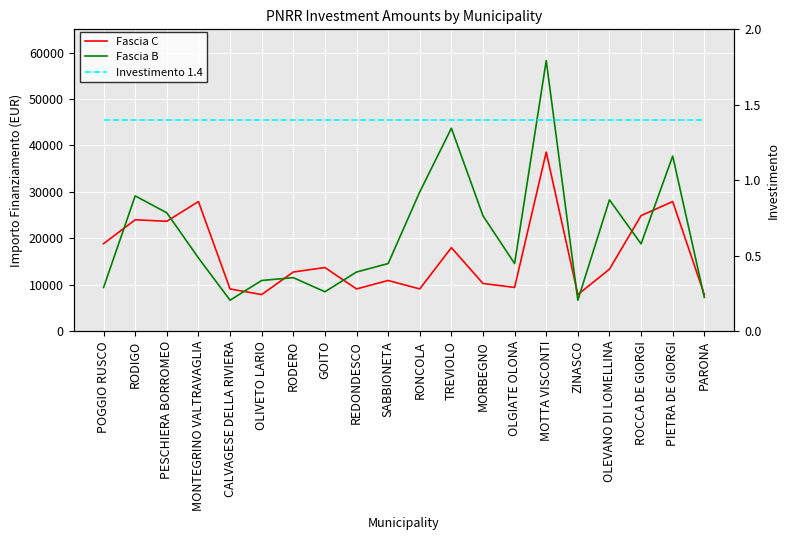

How many lines are shown in the chart?

3